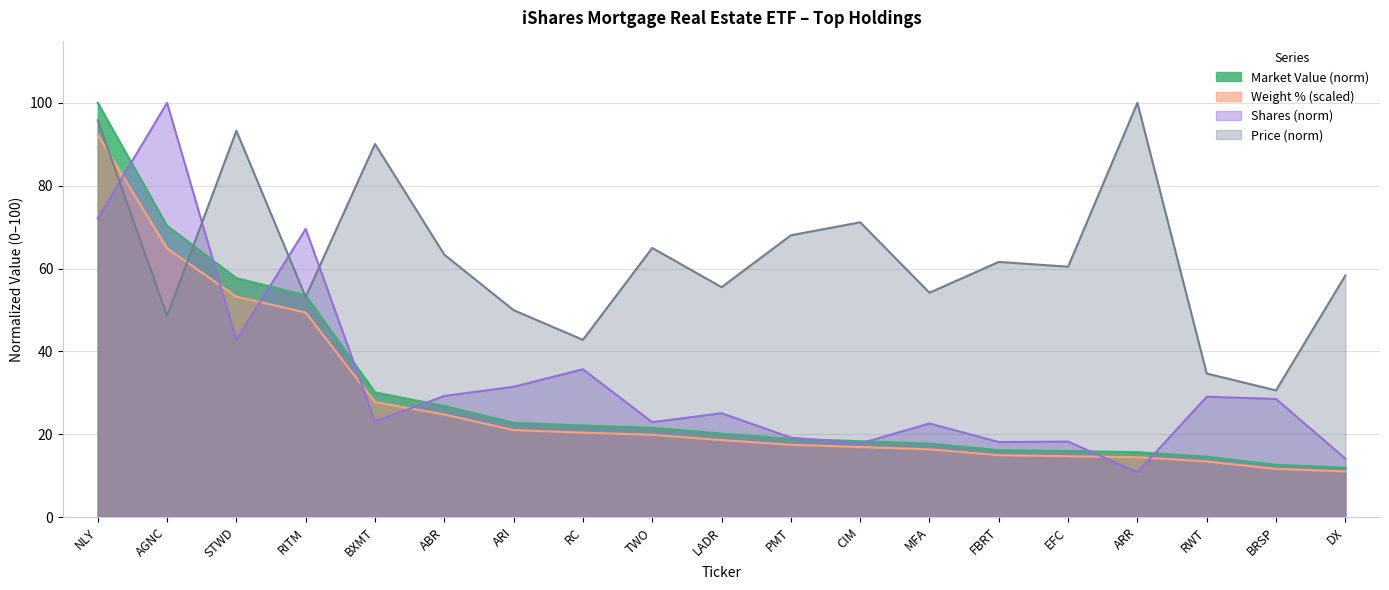

What is the smallest value displayed?

10.8